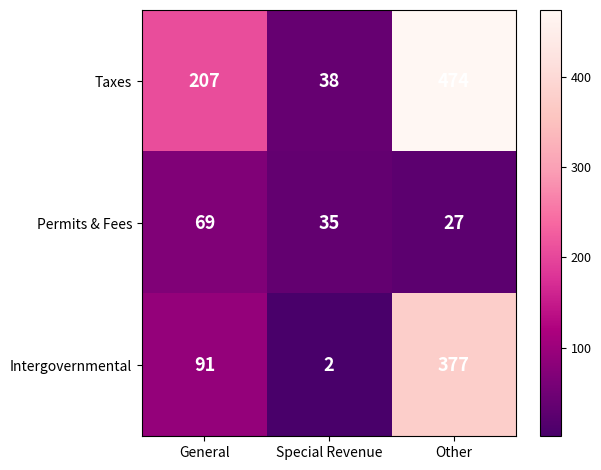

List the series in order of their peak value, highest first.

Taxes, Intergovernmental, Permits & Fees